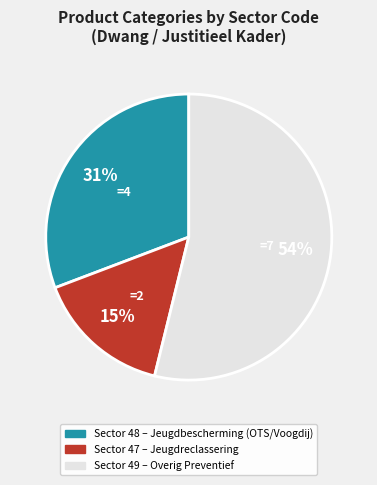

Does any single category account for the majority?

Yes